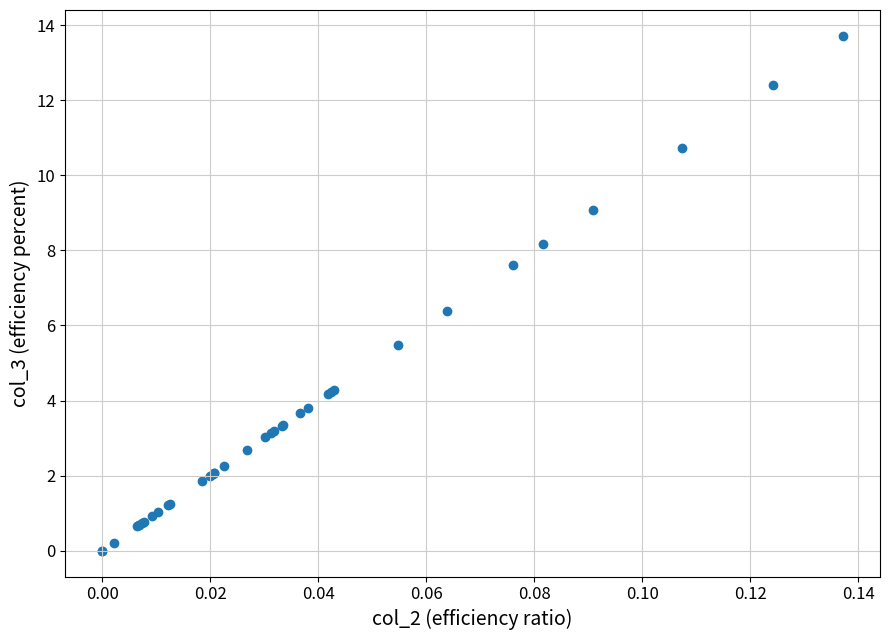

What Y value in the scatter plot is closest to 6?

6.4